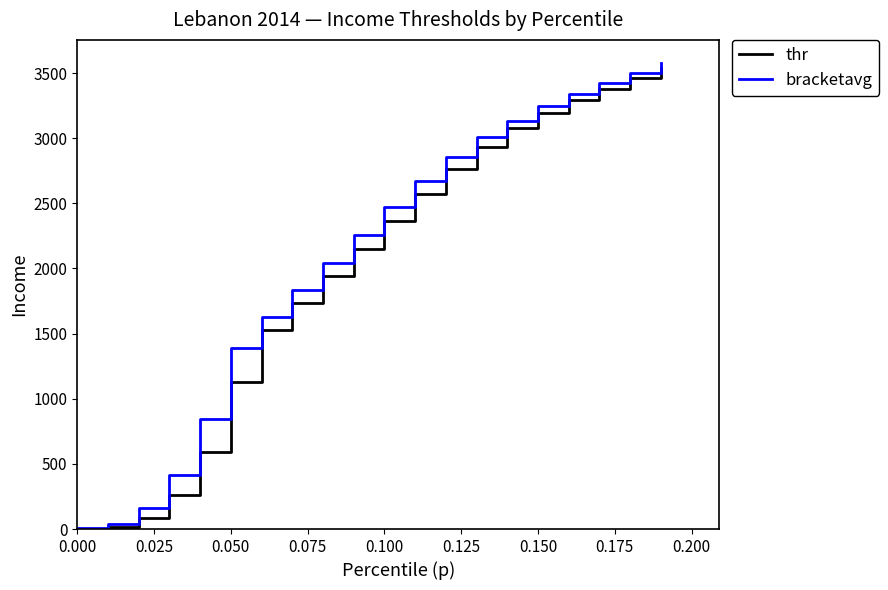

What is the maximum value shown in the chart?

3575.6